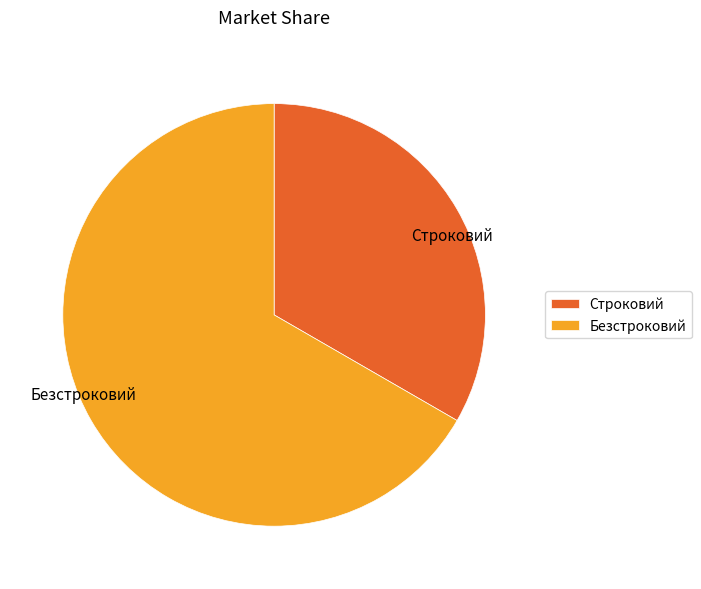

True or false: Строковий accounts for 33% of the total.

True